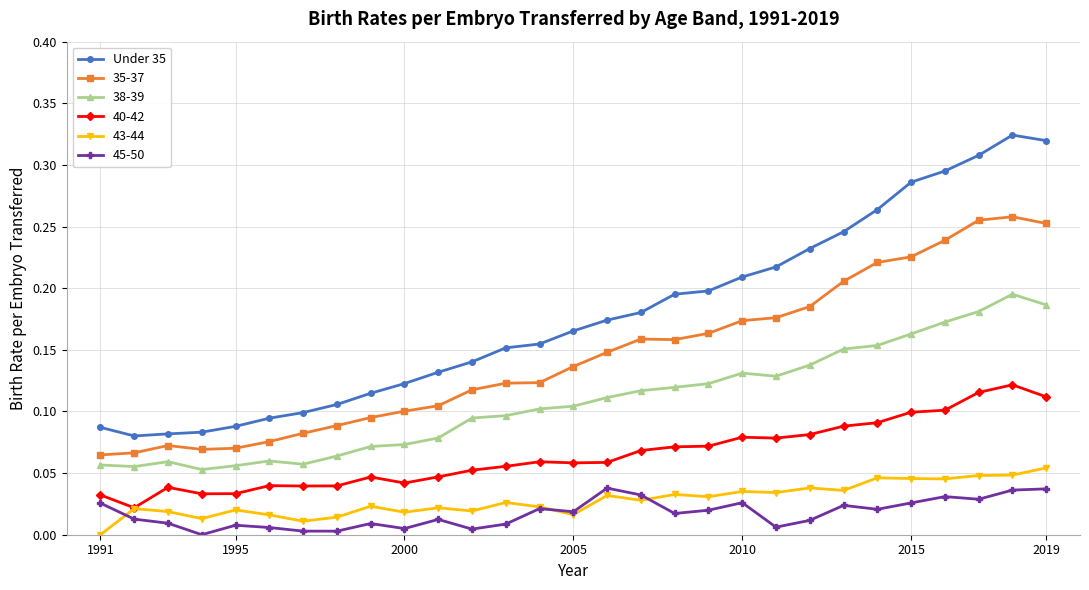

Which series has the largest range (max minus min)?

Under 35